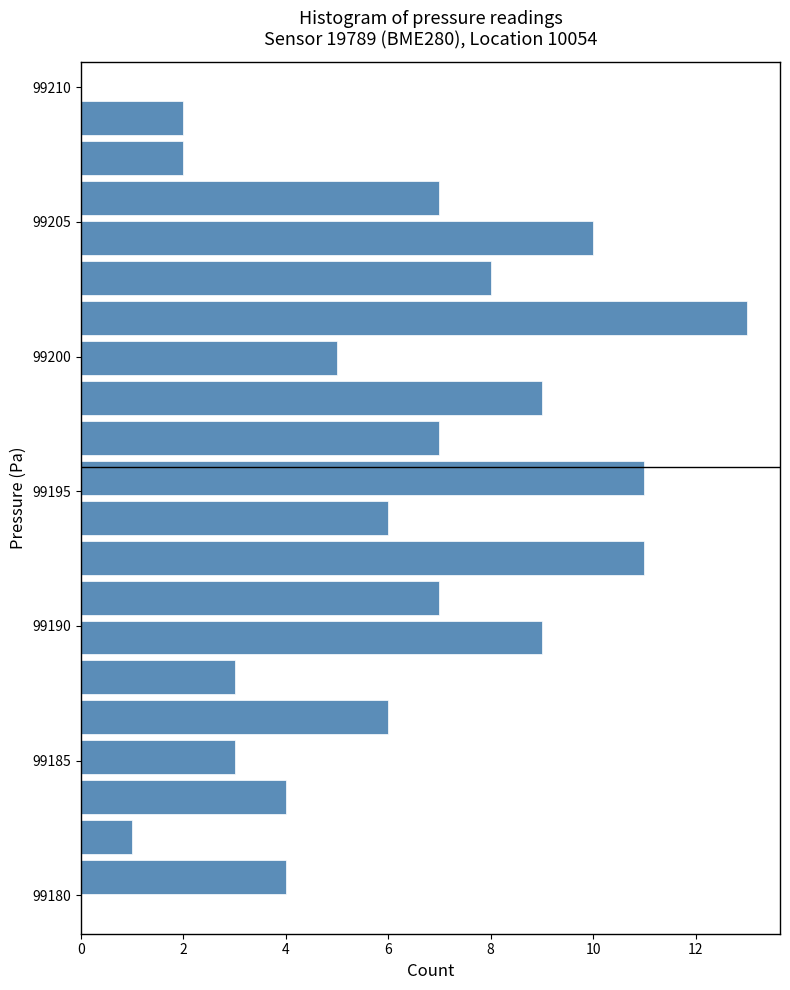

Read against the y-axis, roughly where is the centre of the longest bar?

99201.5